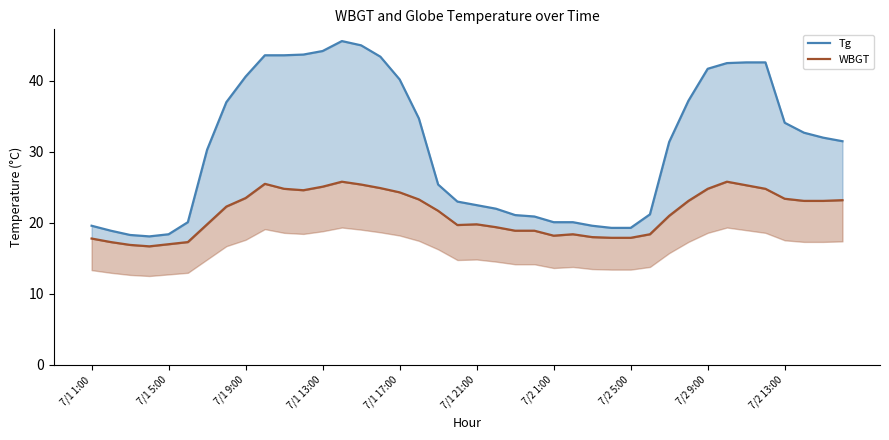

Rank the series at 7/2 5:00 from lowest to highest value.

WBGT, Tg